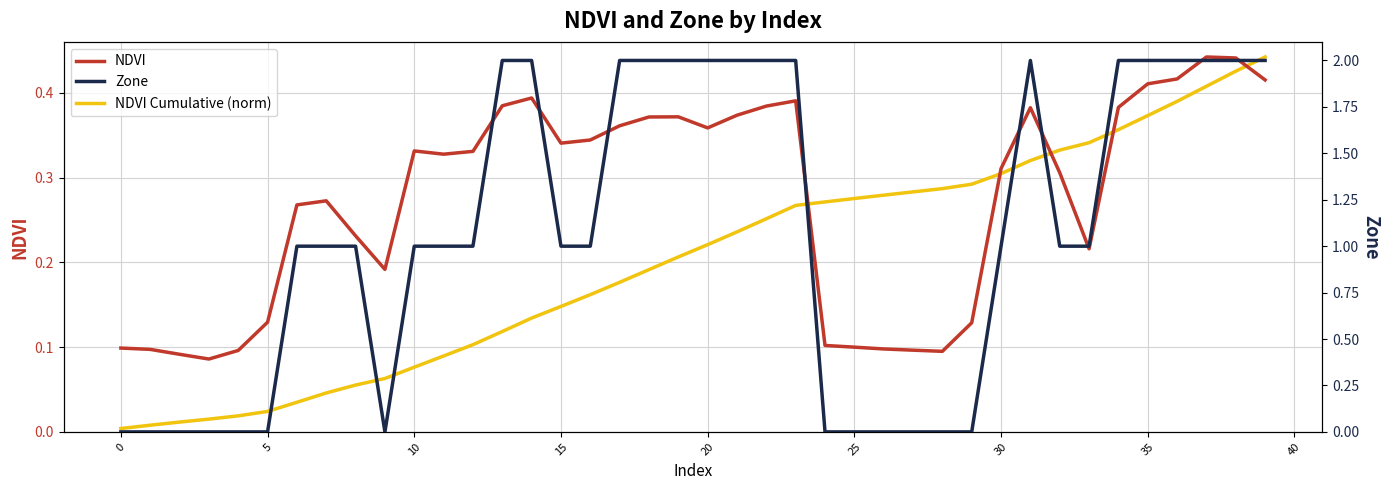

Is it true that NDVI equals 0.1 at 0?

True